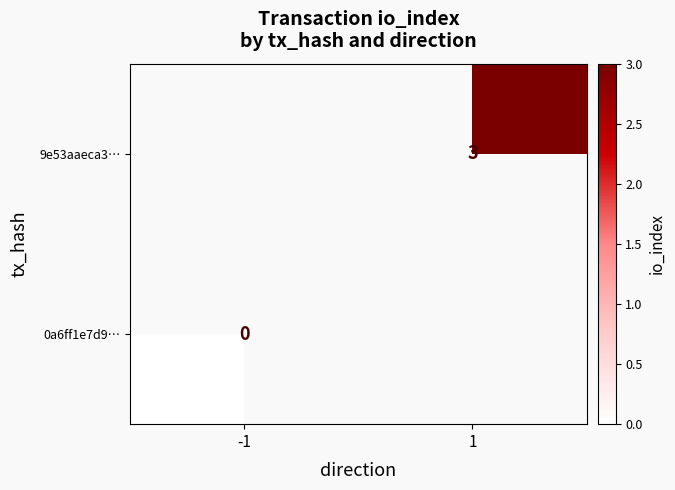

The 9e53aaeca3… series shows 1 at 1. True or false?

False